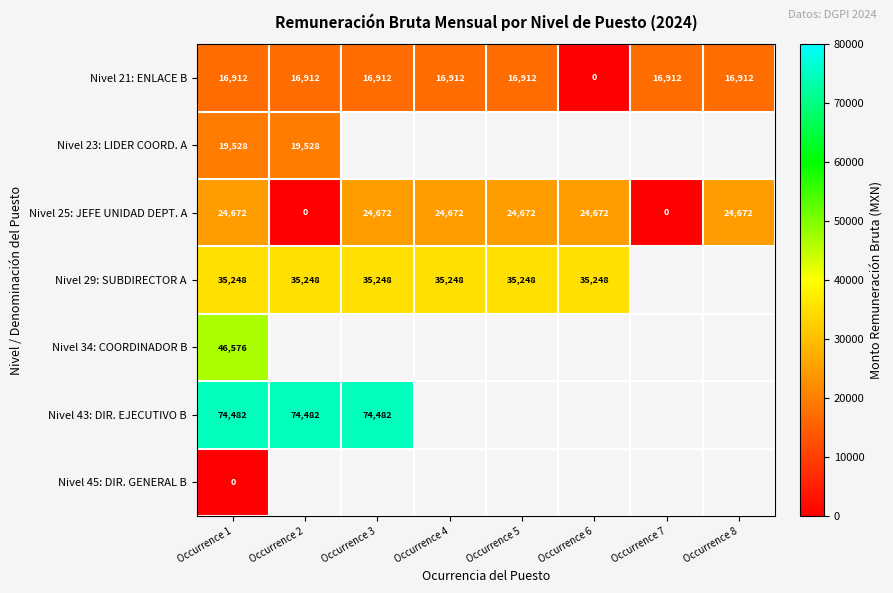

What is the difference between the maximum and minimum values in the Nivel 25: JEFE UNIDAD DEPT. A series?

24672